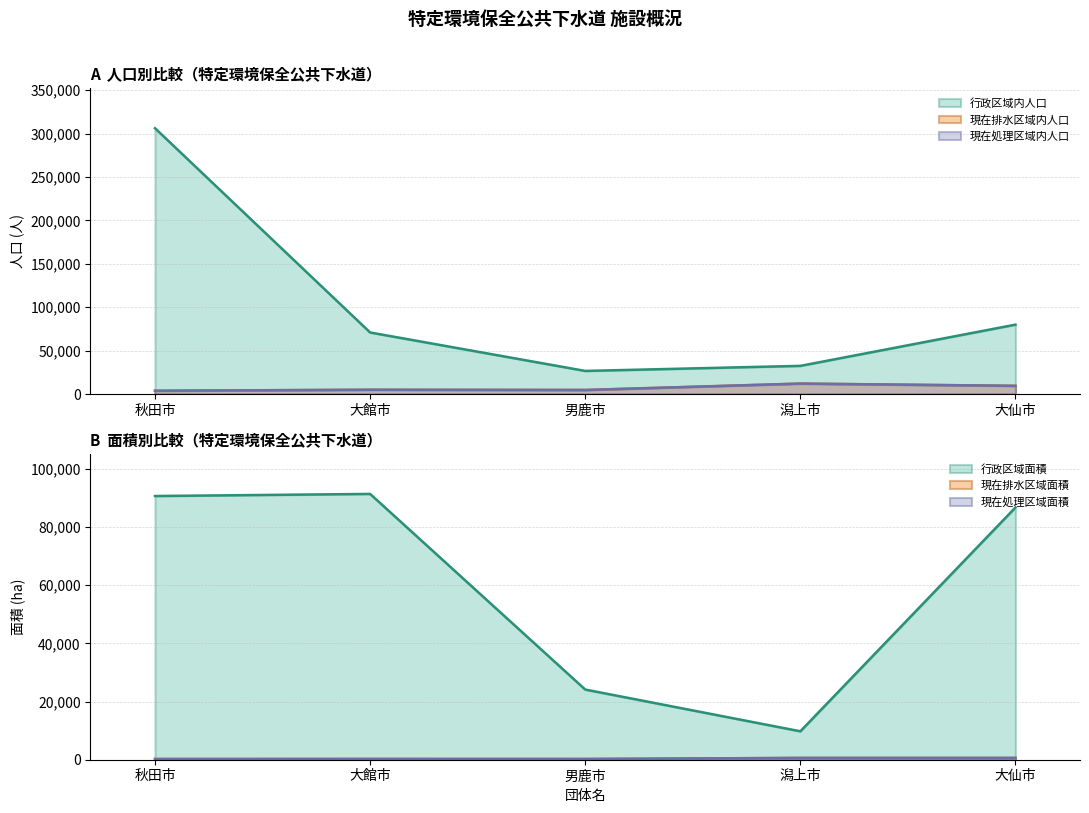

What are all the series names shown in the legend?

行政区域内人口, 現在排水区域内人口, 現在処理区域内人口